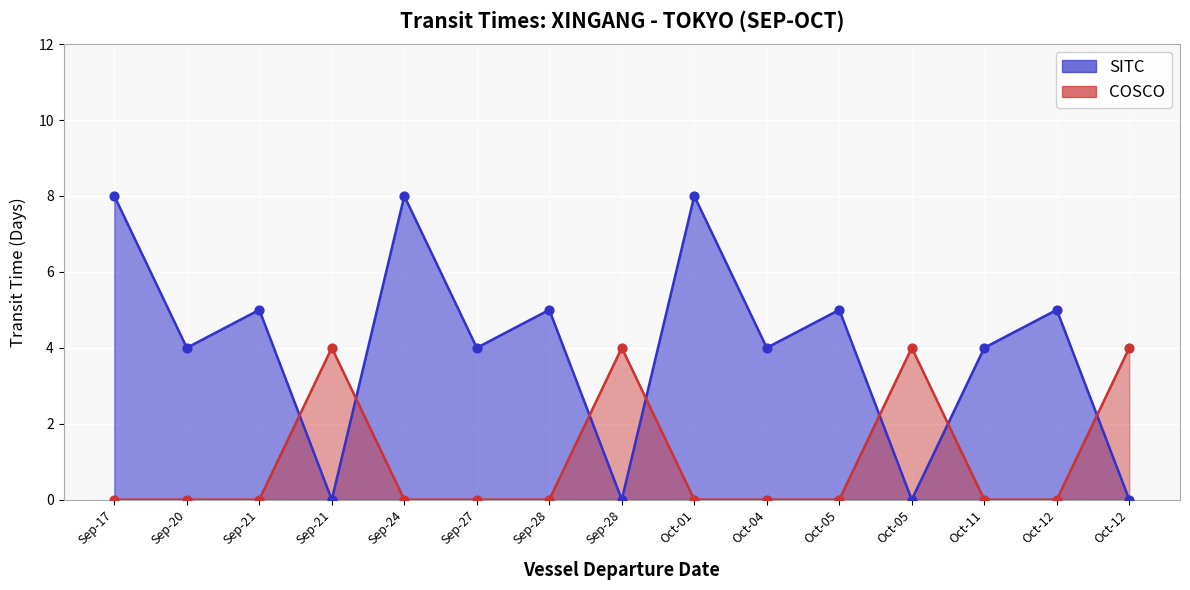

What is the total value across all series at Sep-21?

5